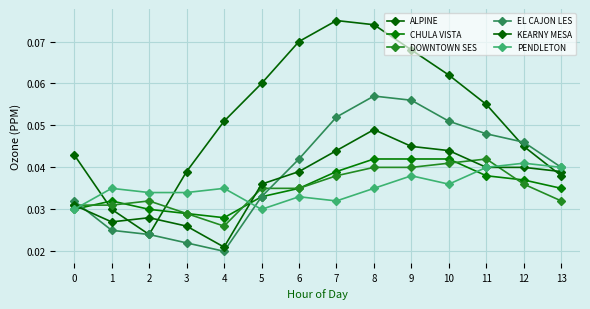

Which has a higher value, 5 or 13?

5